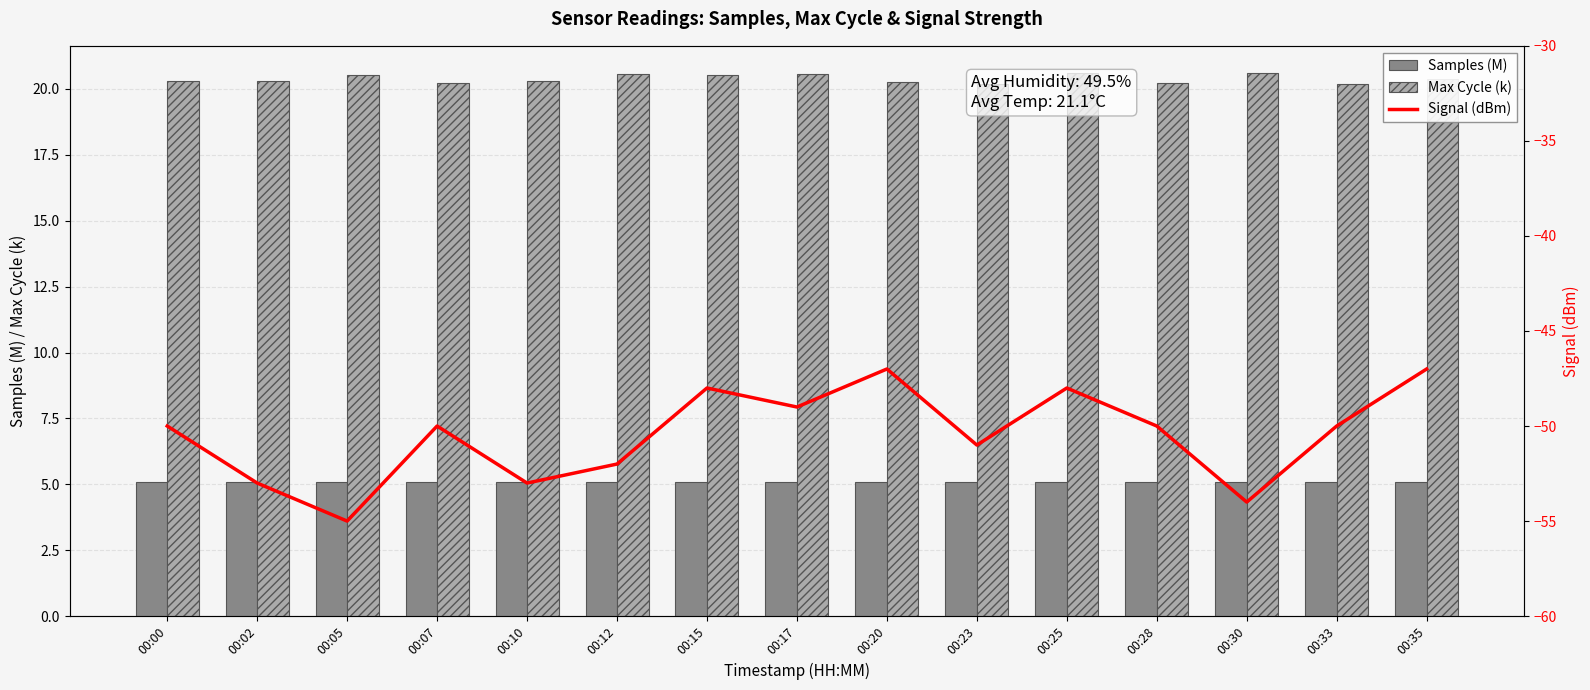

Reading right to left, transcribe all the data shown in this chart.

Samples (M): 00:35=5.1	00:33=5.1	00:30=5.1	00:28=5.1	00:25=5.1	00:23=5.1	00:20=5.1	00:17=5.1	00:15=5.1	00:12=5.1	00:10=5.1	00:07=5.1	00:05=5.1	00:02=5.1	00:00=5.1
Max Cycle (k): 00:35=20.4	00:33=20.2	00:30=20.6	00:28=20.2	00:25=20.6	00:23=20.2	00:20=20.3	00:17=20.6	00:15=20.5	00:12=20.6	00:10=20.3	00:07=20.2	00:05=20.5	00:02=20.3	00:00=20.3
Signal (dBm): 00:35=-47.0	00:33=-50.0	00:30=-54.0	00:28=-50.0	00:25=-48.0	00:23=-51.0	00:20=-47.0	00:17=-49.0	00:15=-48.0	00:12=-52.0	00:10=-53.0	00:07=-50.0	00:05=-55.0	00:02=-53.0	00:00=-50.0